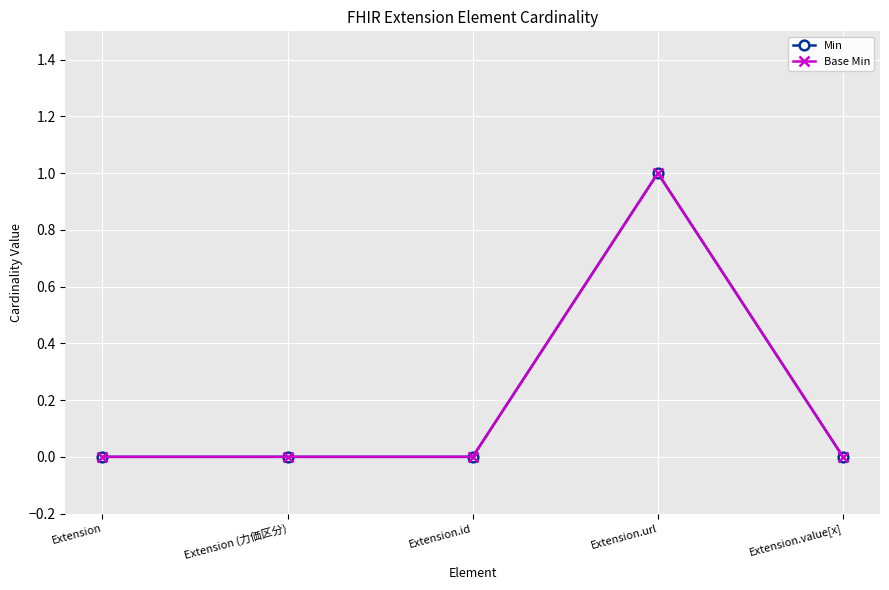

Reading left to right, extract all data points from this chart.

Min: Extension=0	Extension (力価区分)=0	Extension.id=0	Extension.url=1	Extension.value[x]=0
Base Min: Extension=0	Extension (力価区分)=0	Extension.id=0	Extension.url=1	Extension.value[x]=0